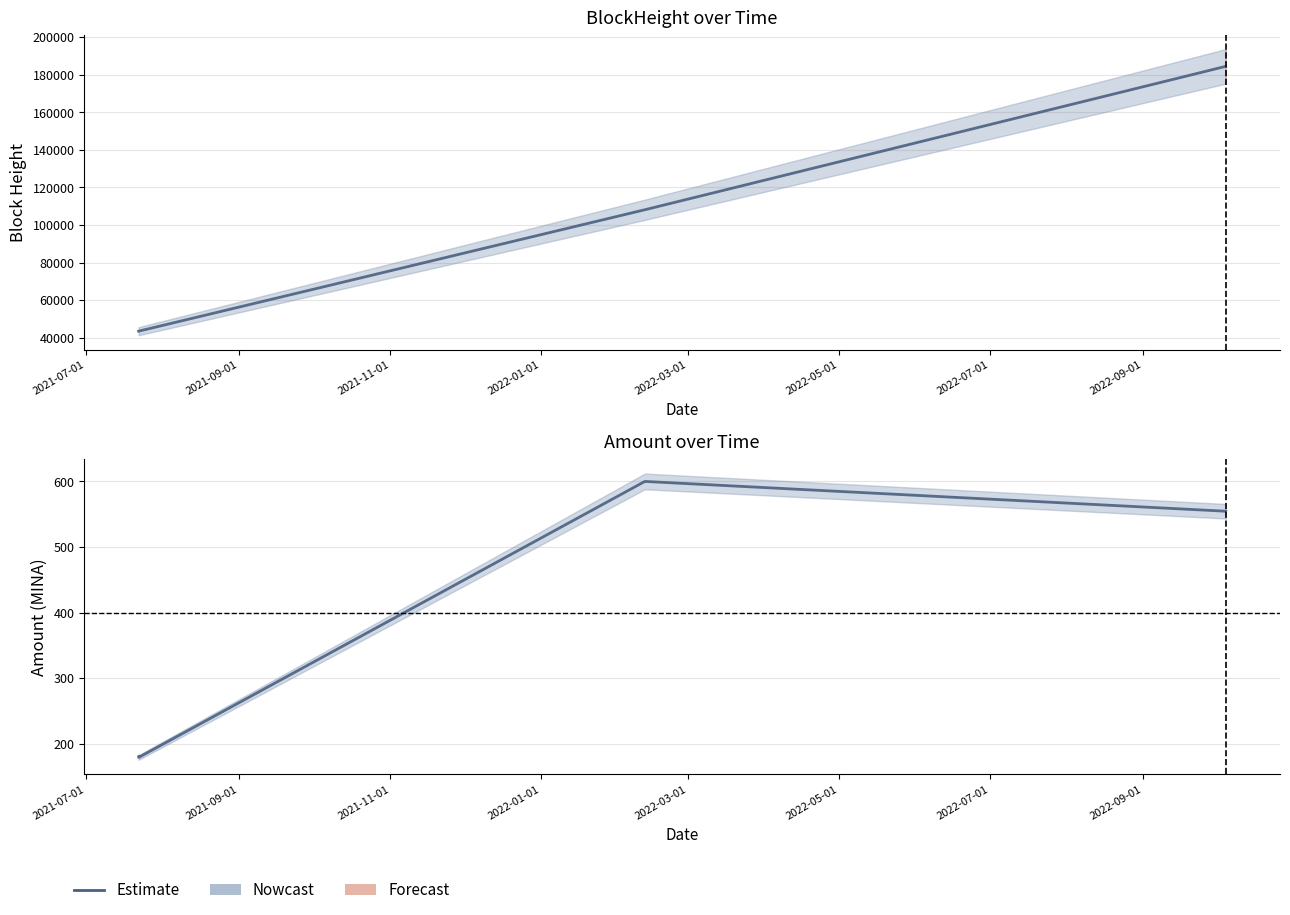

How many series are shown in this chart?

1